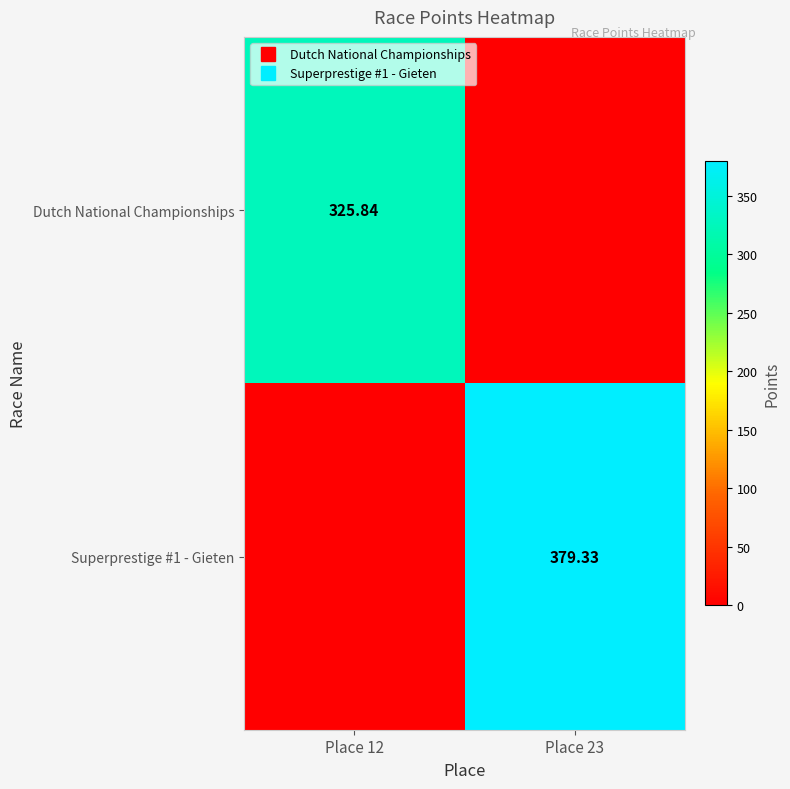

Count the number of categories in the chart.

2